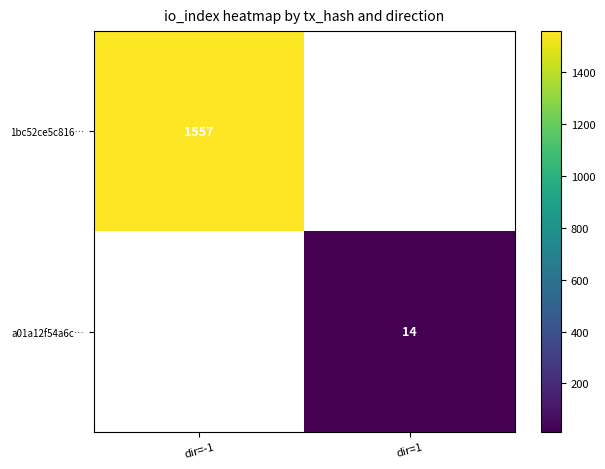

Is the value of a01a12f54a6c… at dir=1 greater than the value of 1bc52ce5c816… at dir=-1?

No